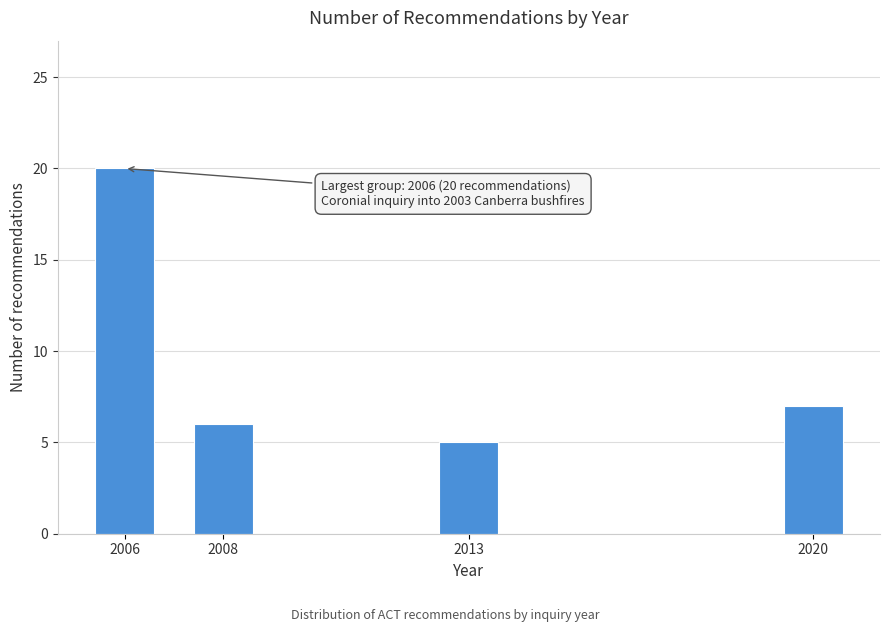

Reading left to right, what are all the values shown in this chart?

20	6	5	7